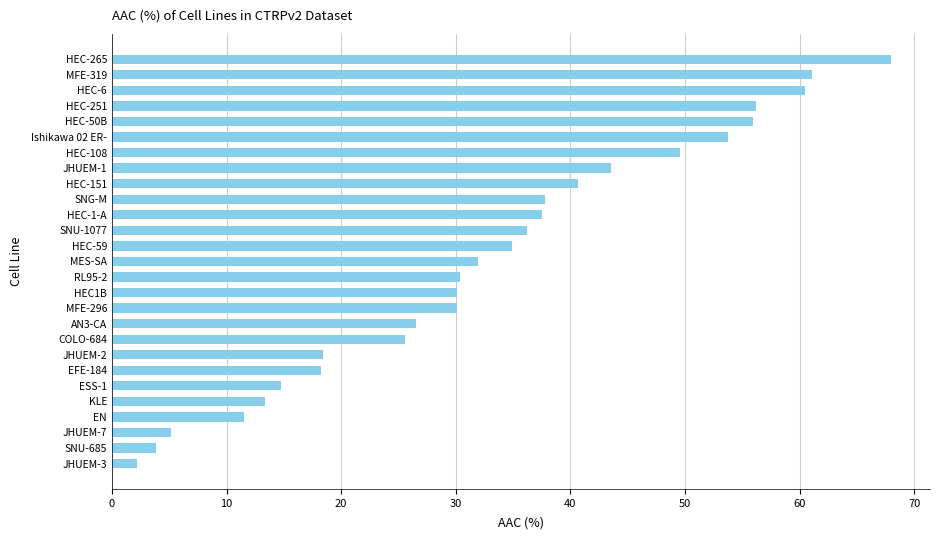

Approximately how many times larger is the value at EFE-184 compared to JHUEM-2?

1.0